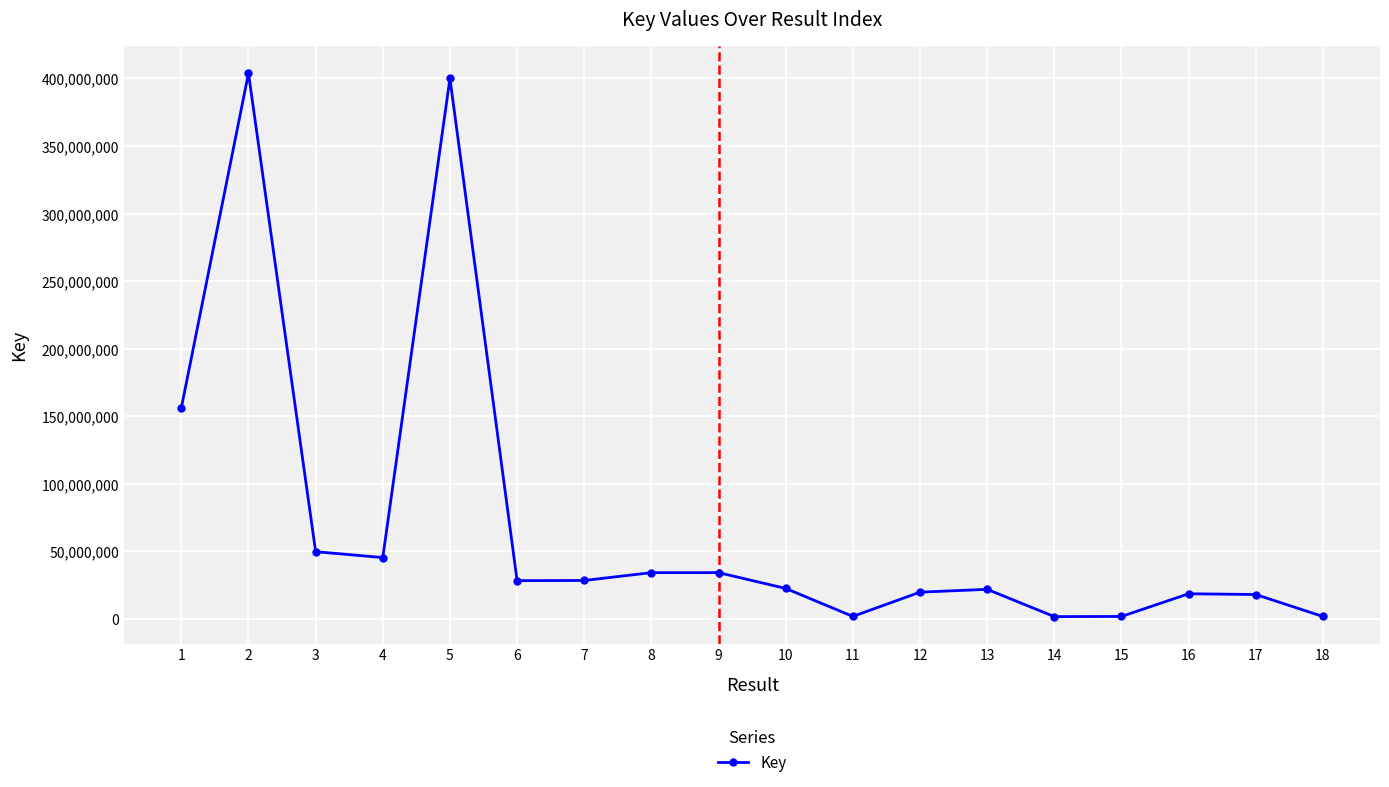

What is the maximum value shown in the chart?

403910348